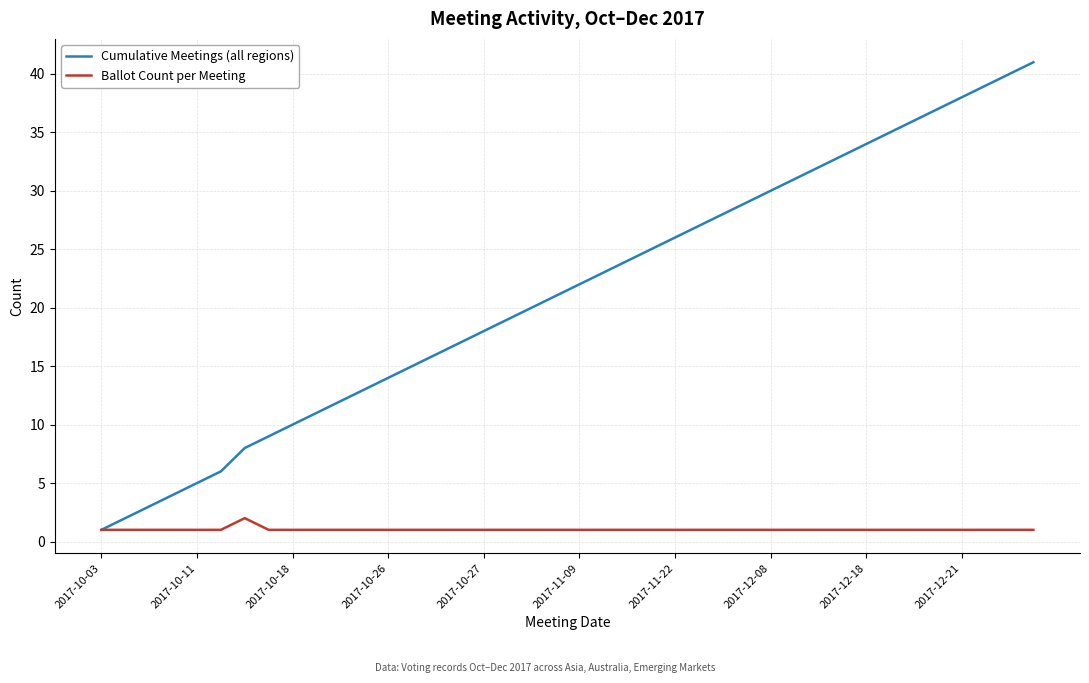

What is the smallest value displayed?

1